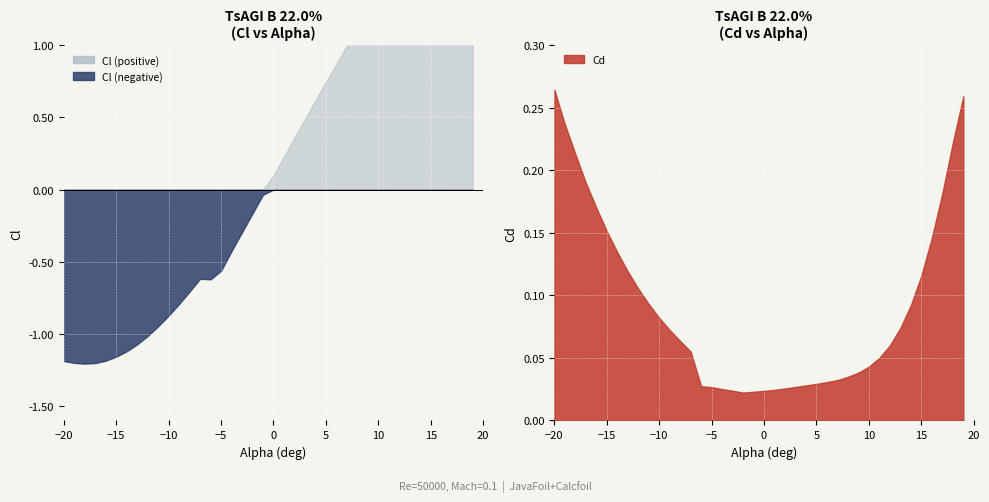

What are all the series names shown in the legend?

Cl, Cd